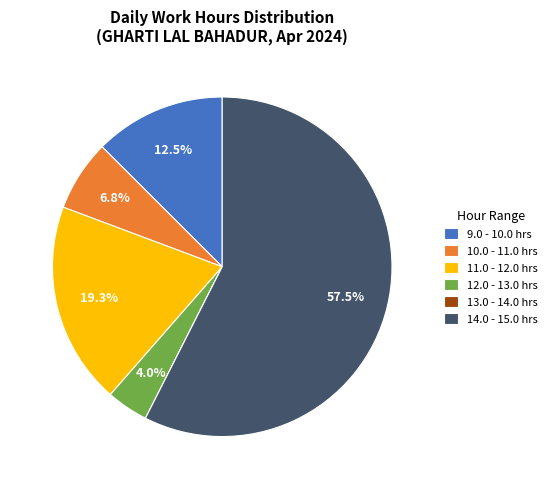

Which slice represents more than half of the pie?

14.0 - 15.0 hrs